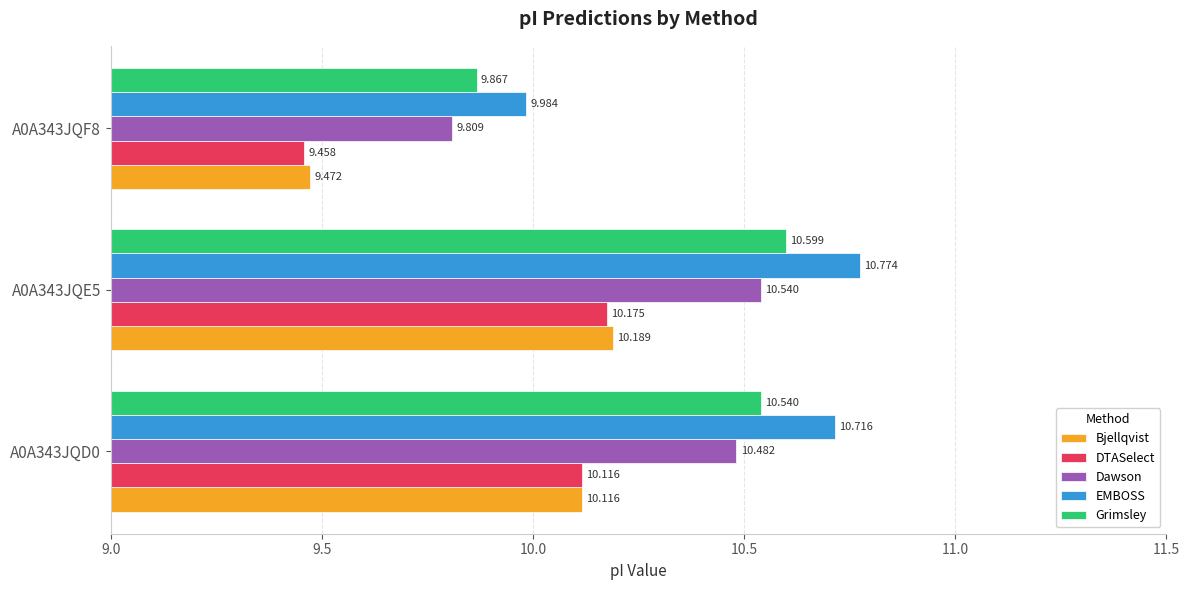

Is the value of EMBOSS at A0A343JQE5 greater than the value of Dawson at A0A343JQD0?

Yes